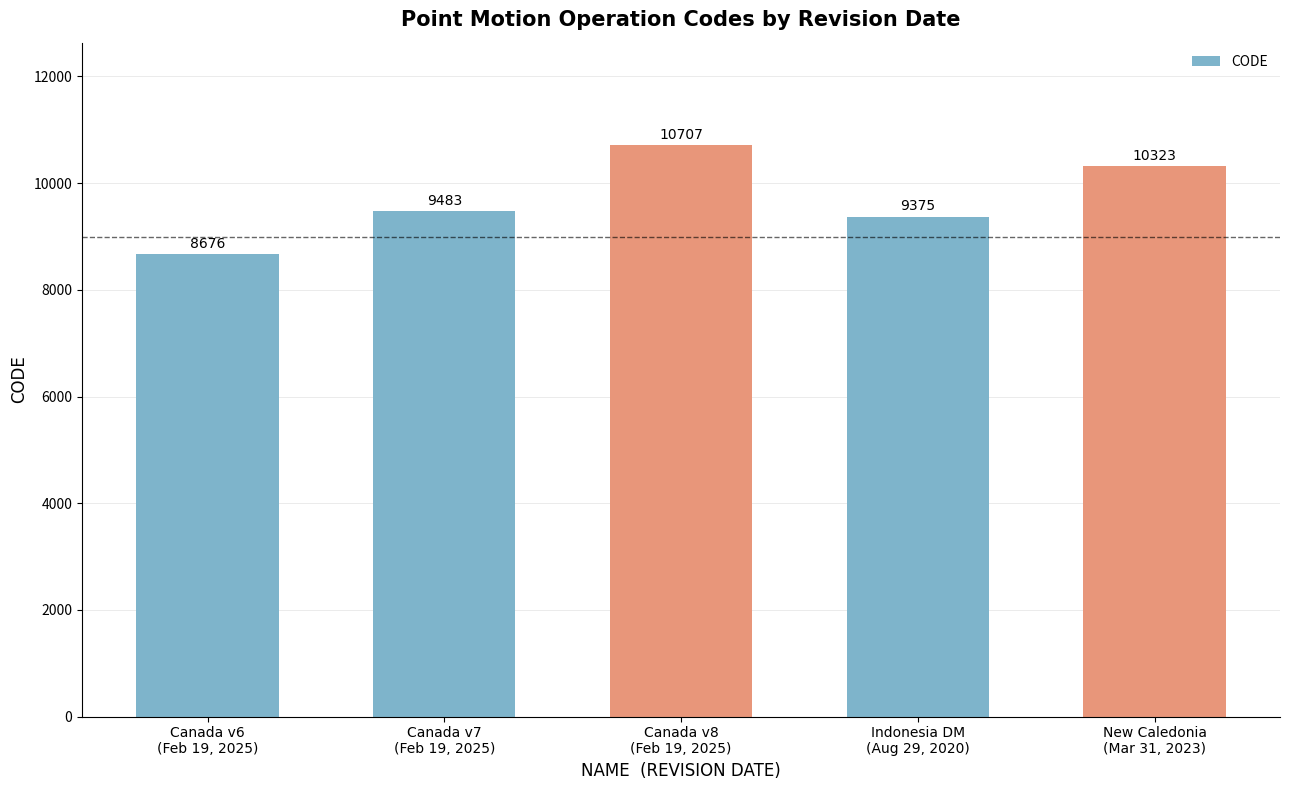

Are the bars grouped side by side (vs. stacked)?

No